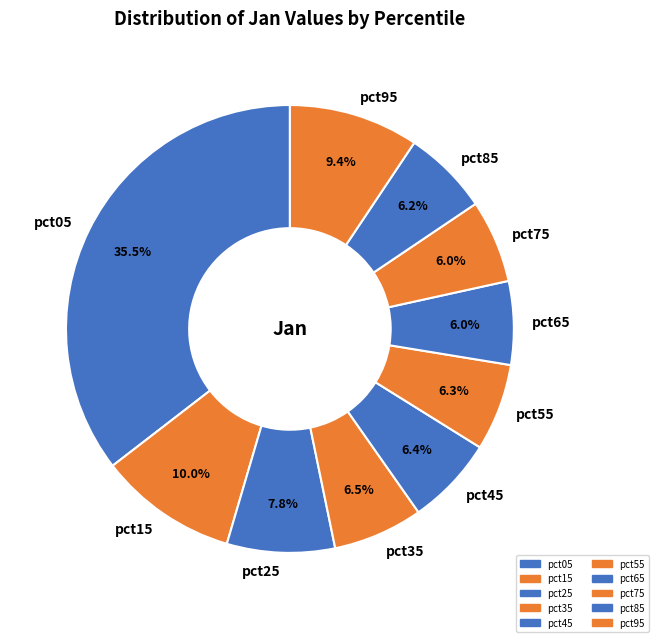

To the nearest percent, what percentage of the pie is pct25?

8%